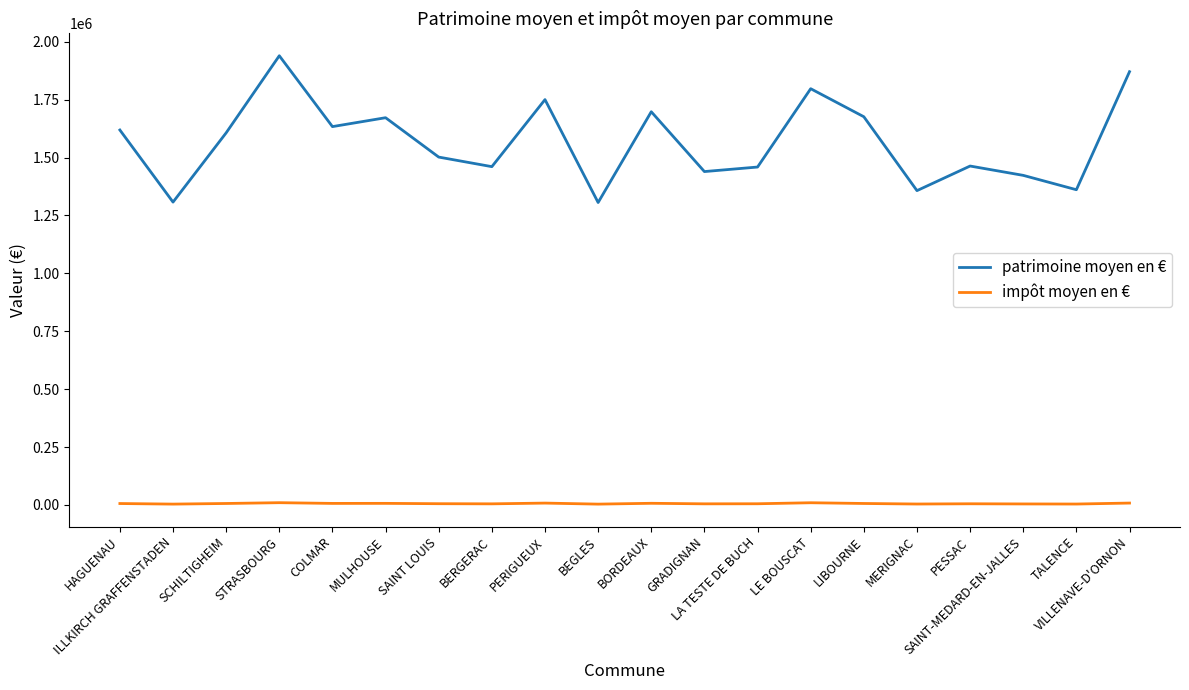

Rank the series at MERIGNAC from lowest to highest value.

impôt moyen en €, patrimoine moyen en €